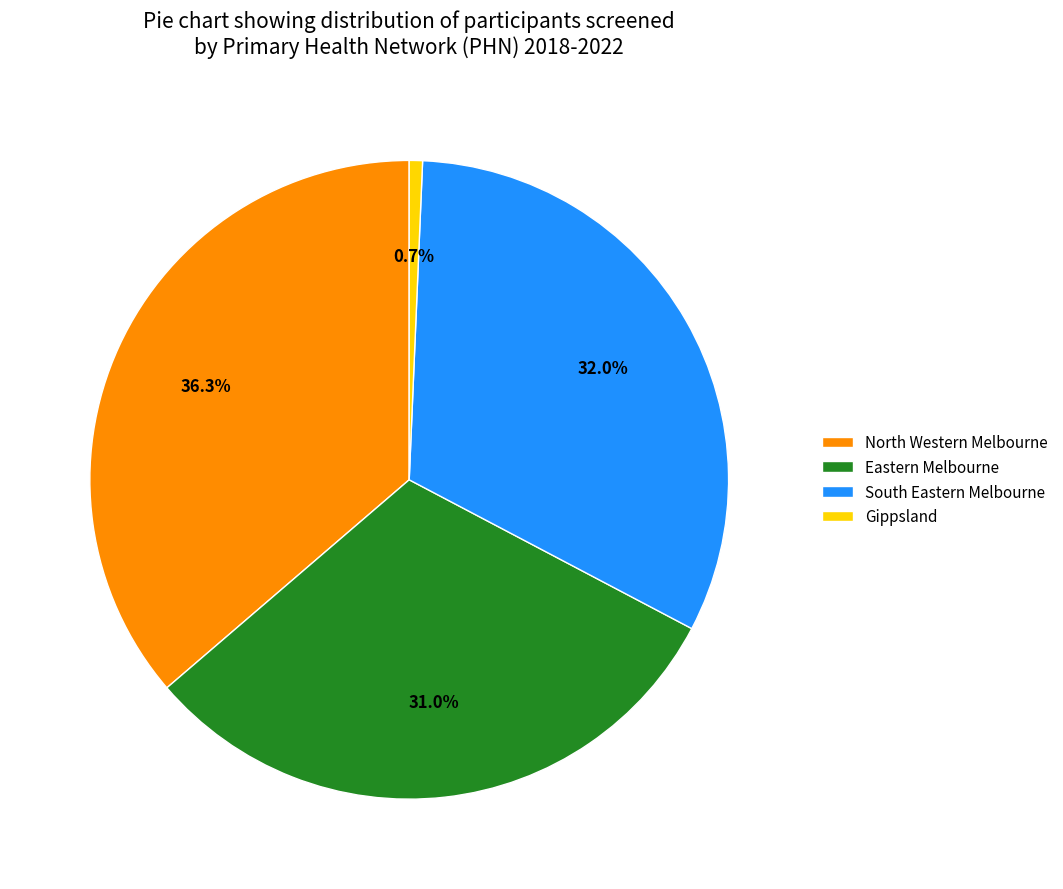

To the nearest percent, what portion does Gippsland represent?

1%